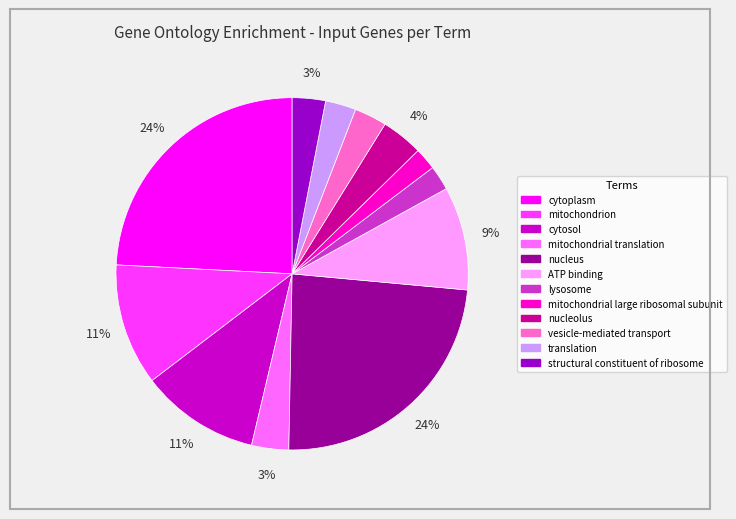

To the nearest percent, what is the average slice percentage?

8%